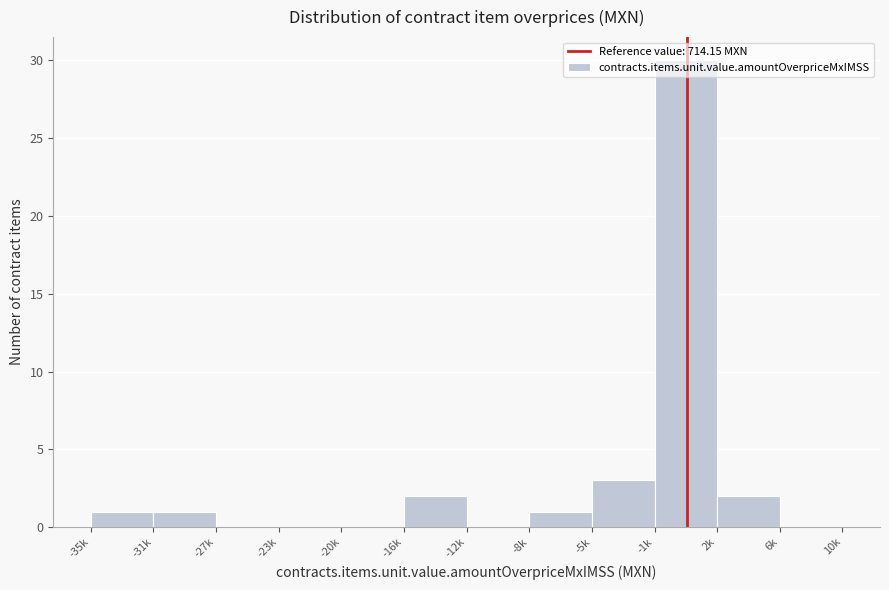

What is the sum of all values?

40